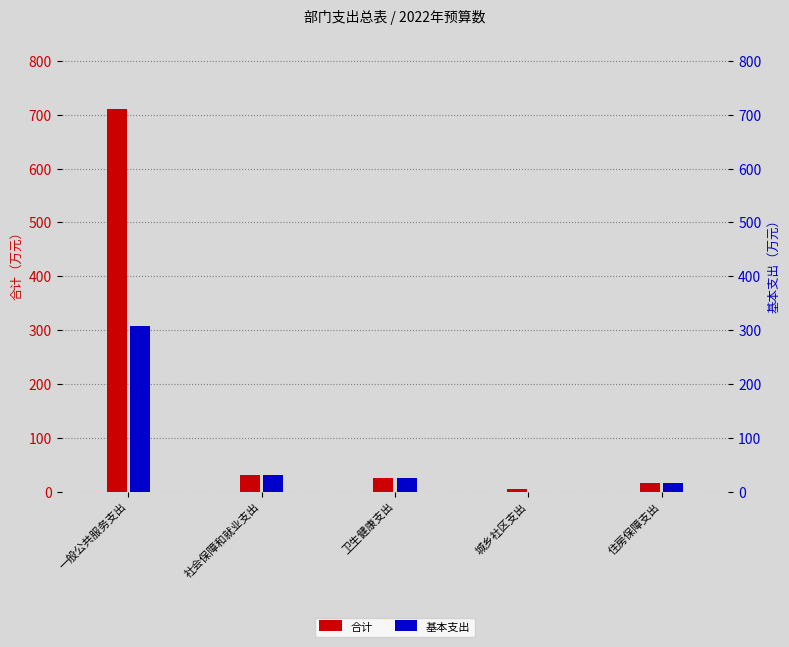

What is the approximate value of 合计 at 城乡社区支出?

5.0